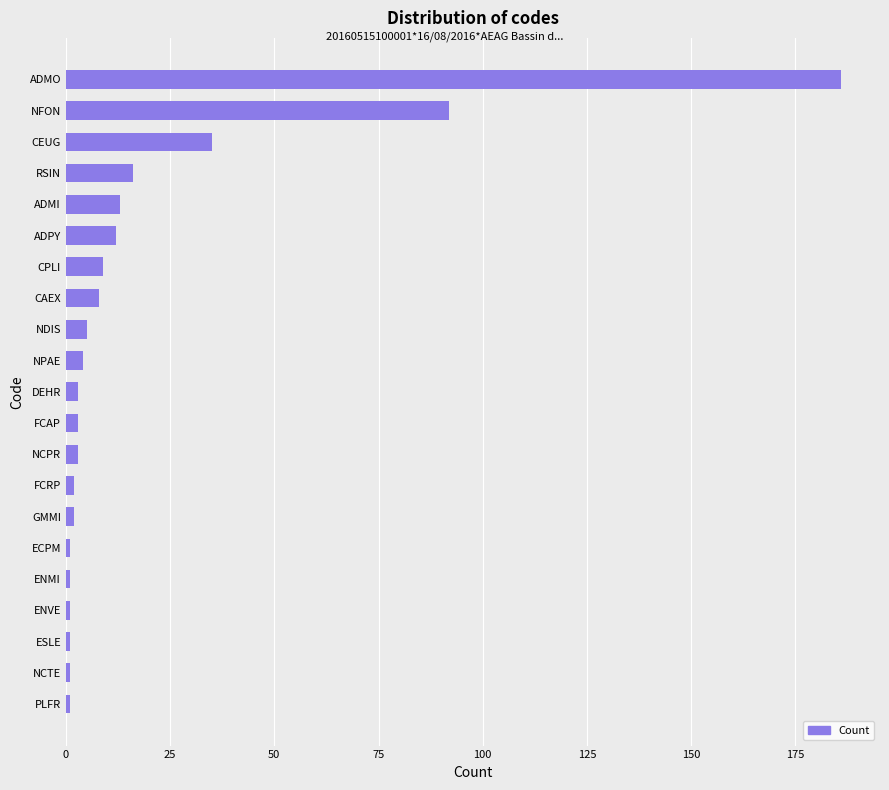

Approximately how many times larger is the value at NDIS compared to NPAE?

1.2